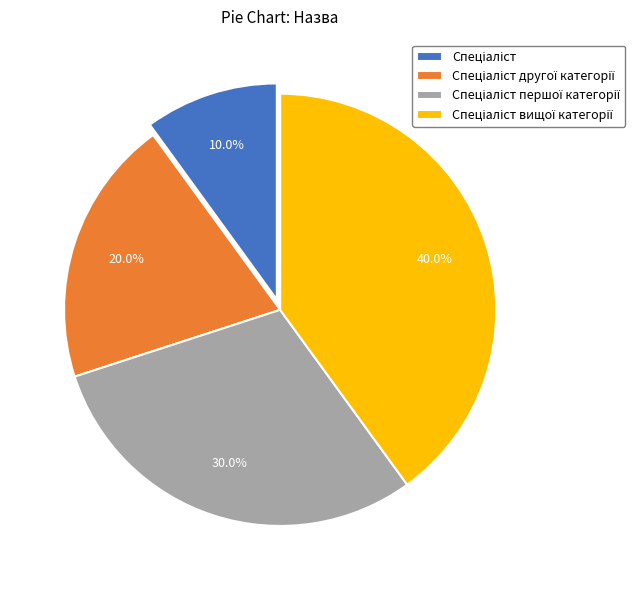

Count the number of slices in the pie.

4